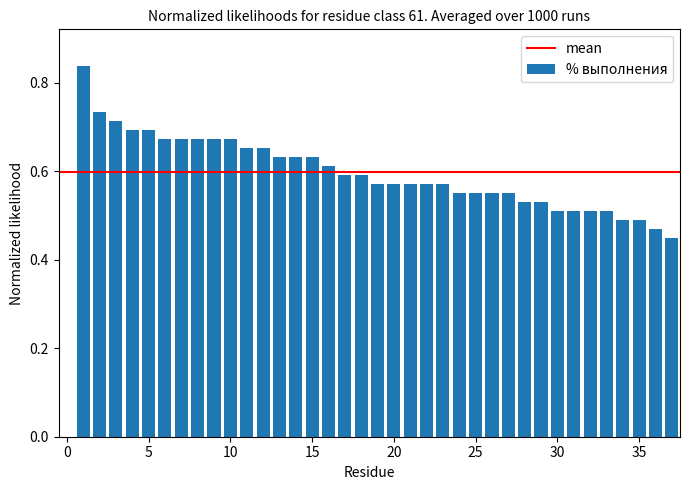

What is the sum of all values?

22.1